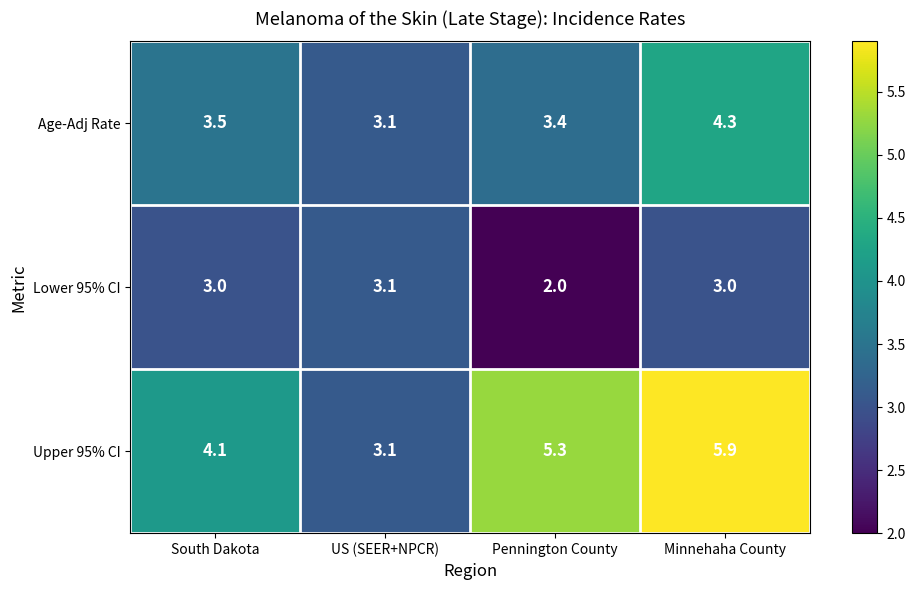

The Upper 95% CI series shows 4.1 at South Dakota. True or false?

True